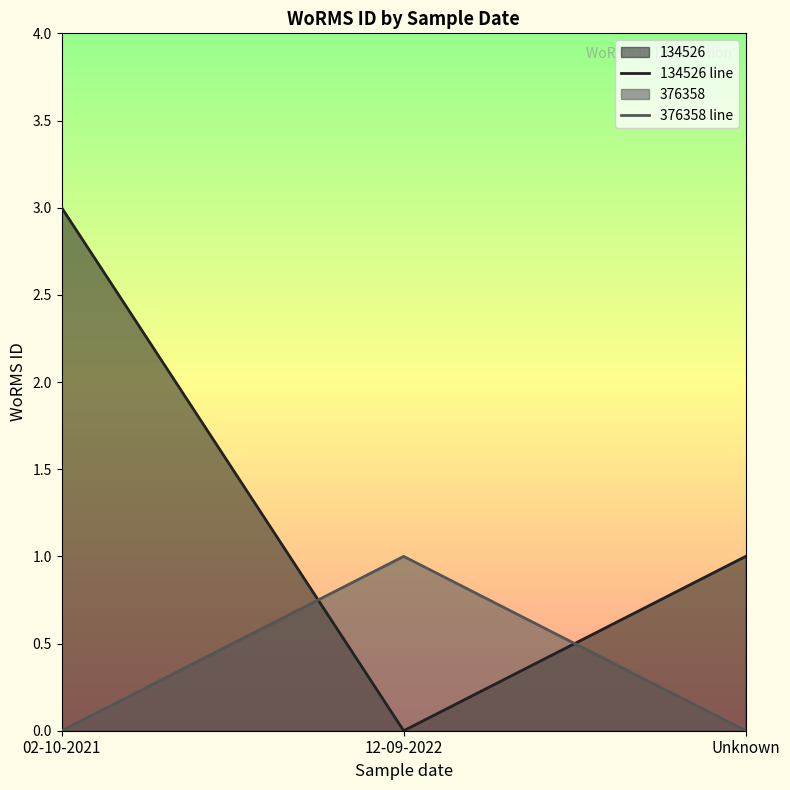

What is the label of the 2nd point from the left?

12-09-2022